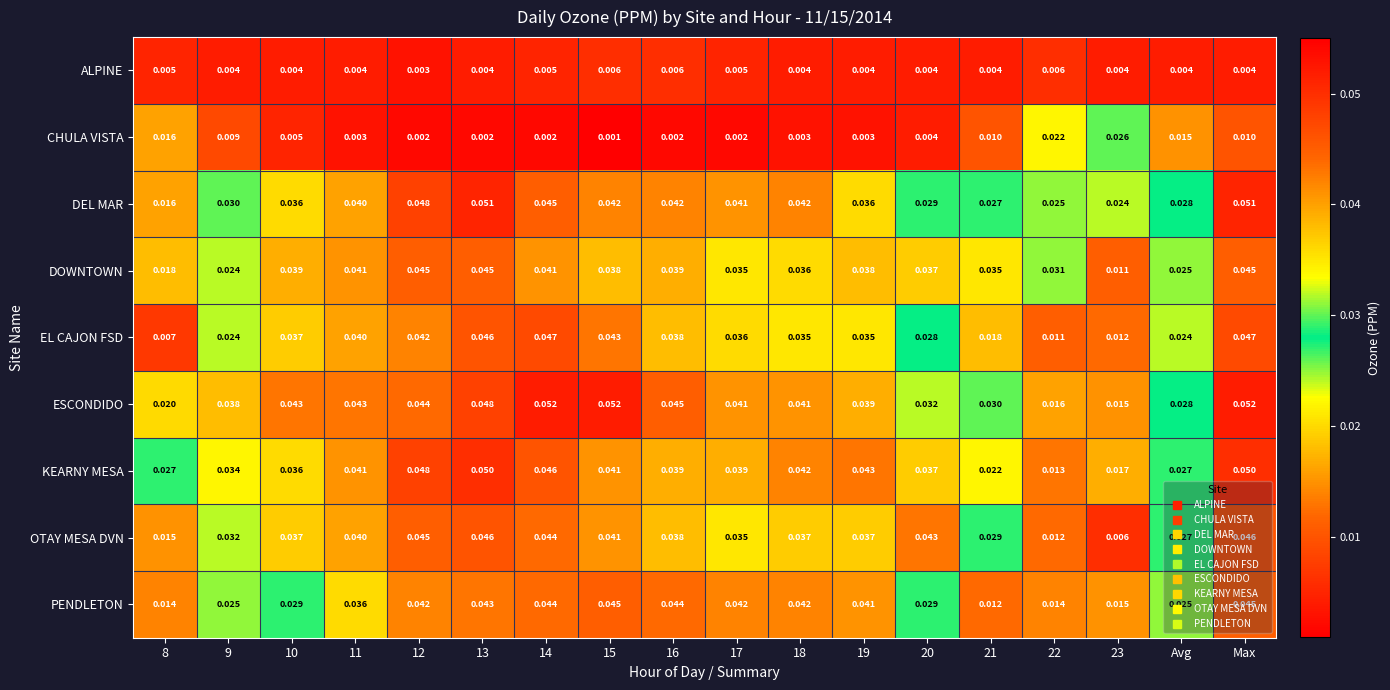

At 21, list the series in order from smallest to largest.

ALPINE, CHULA VISTA, PENDLETON, EL CAJON FSD, KEARNY MESA, DEL MAR, OTAY MESA DVN, ESCONDIDO, DOWNTOWN